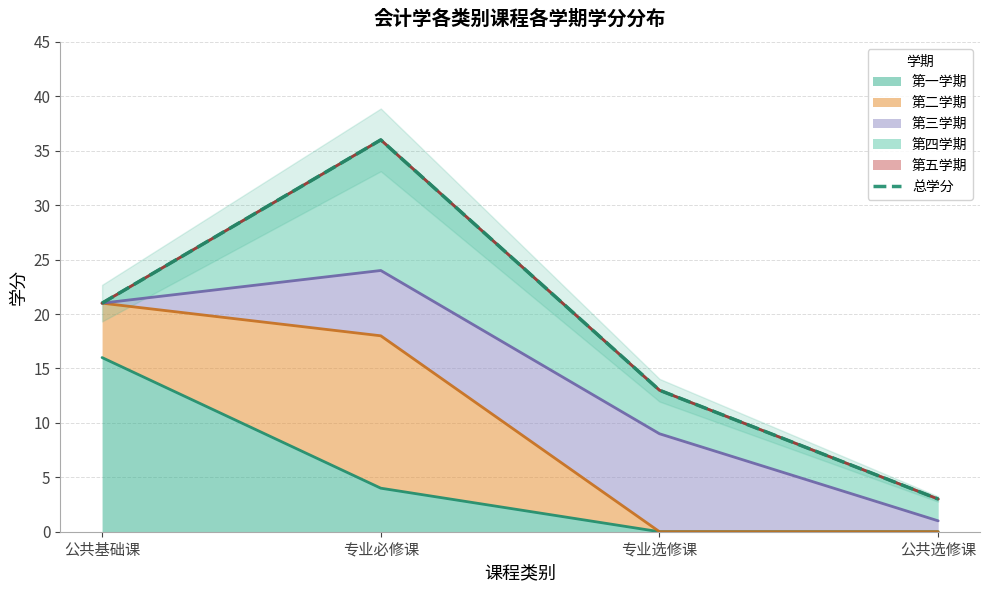

What is the difference between the maximum and minimum values?

33